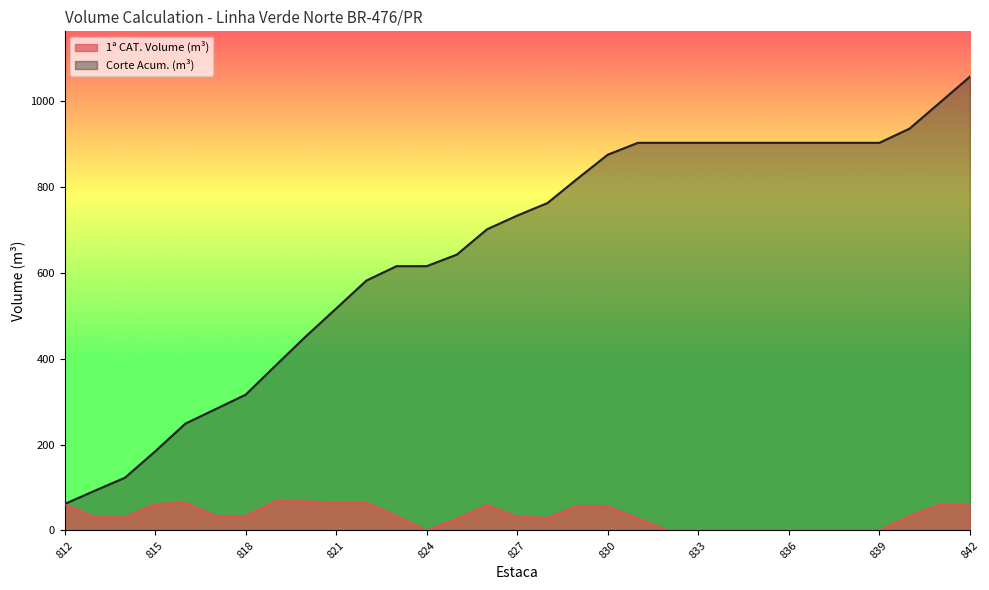

Rank the series by their average value, from highest to lowest.

Corte Acum. (m³), 1ª CAT. Volume (m³)